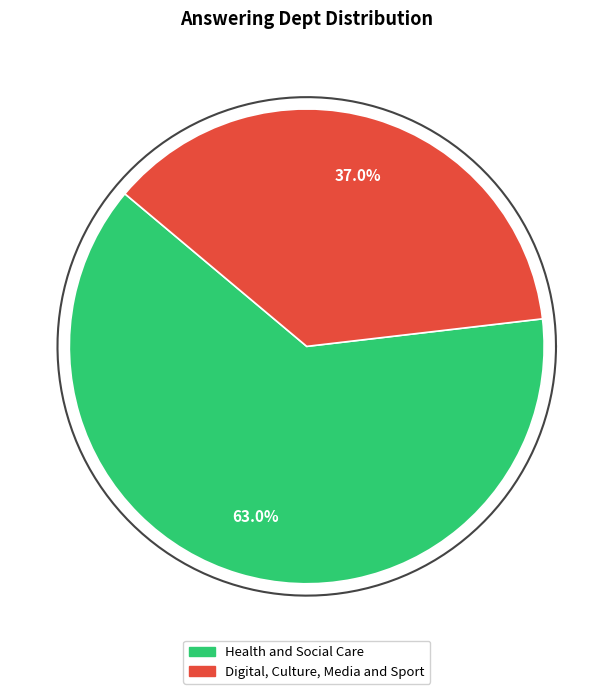

Does Digital, Culture, Media and Sport represent more than half of the total?

No